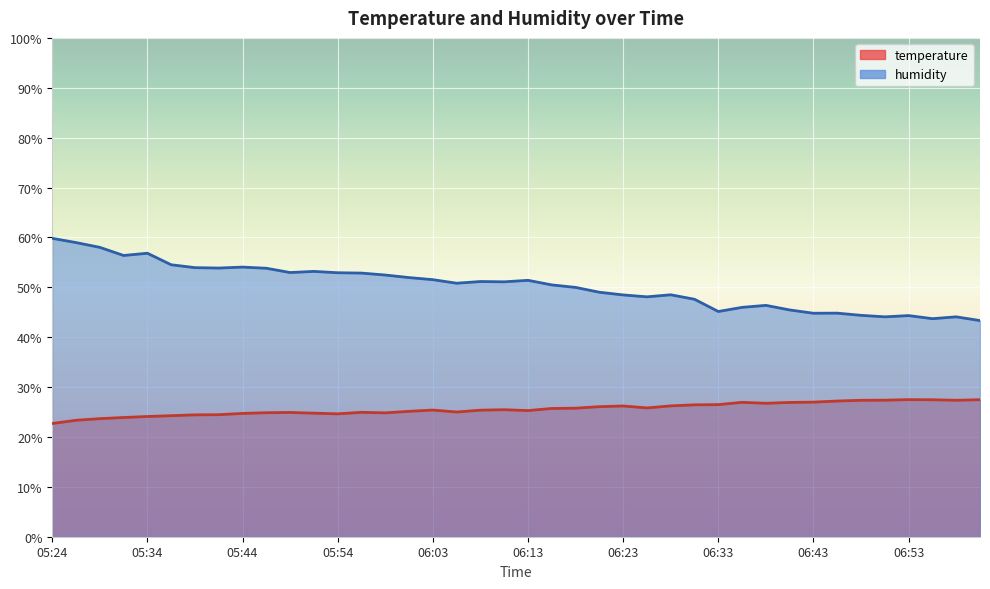

How many distinct data groups are displayed?

2